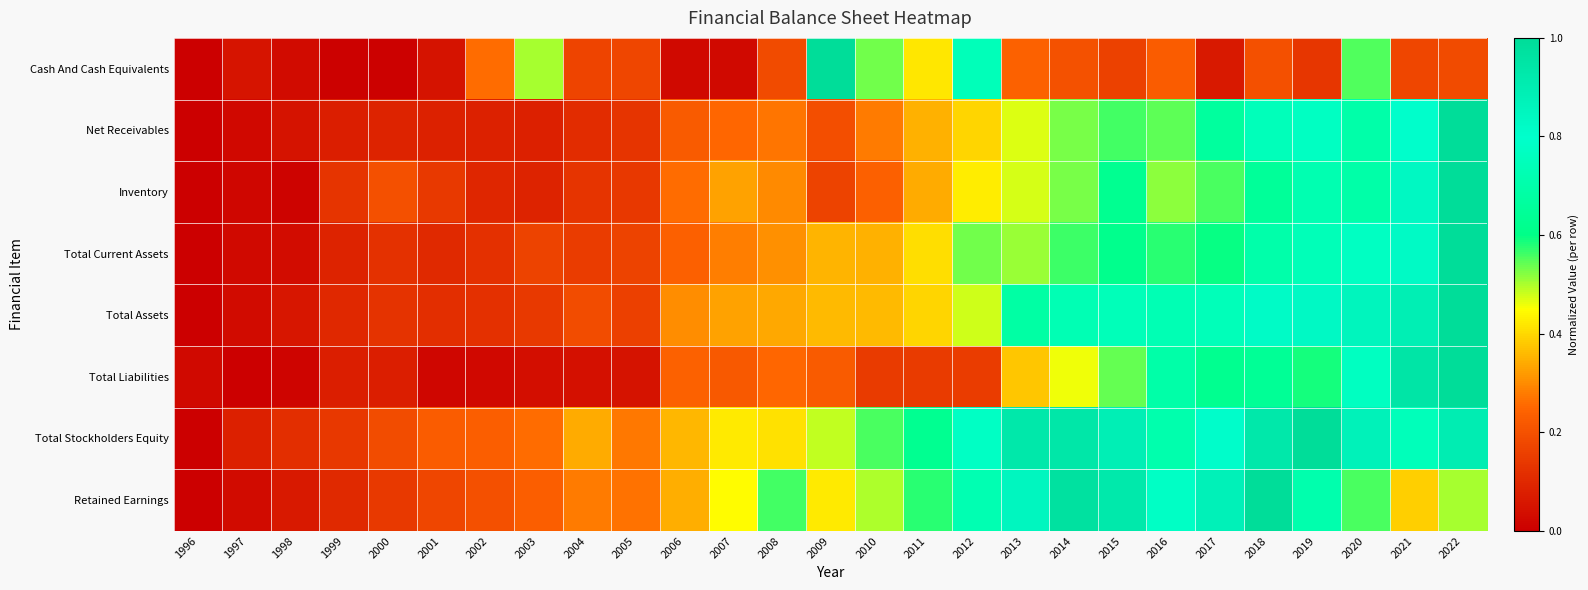

Count the number of data series in this chart.

8